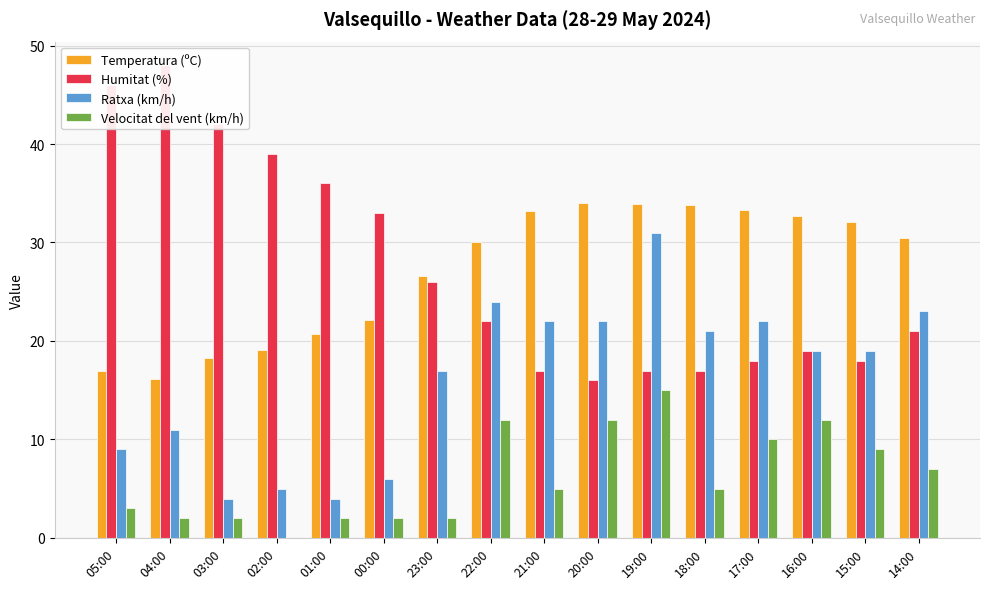

At how many categories does at least one series exceed 16?

16